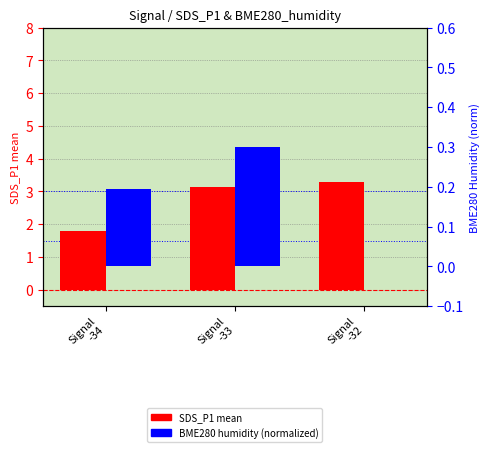

What is the sum of the BME280 humidity (normalized) values at Signal
-32 and Signal
-33?

0.3